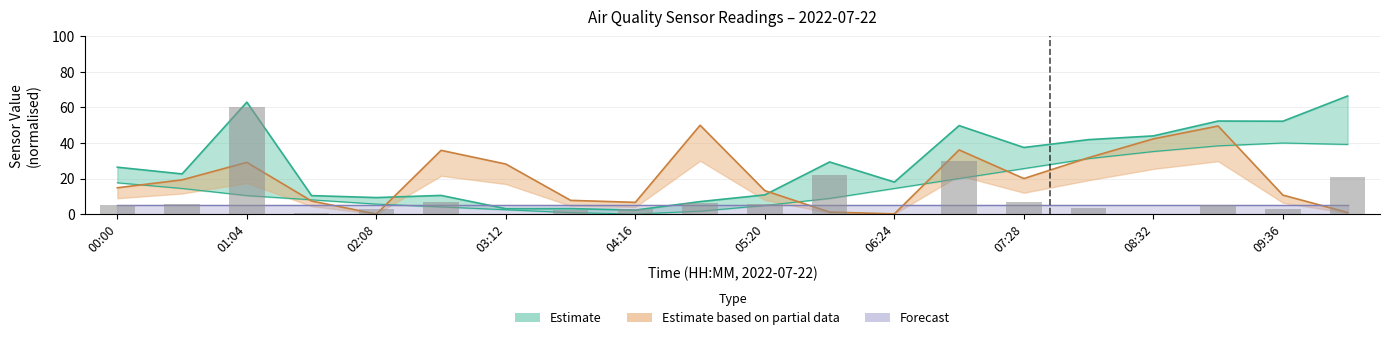

Which category has the lowest value in the Samples series?

02:08